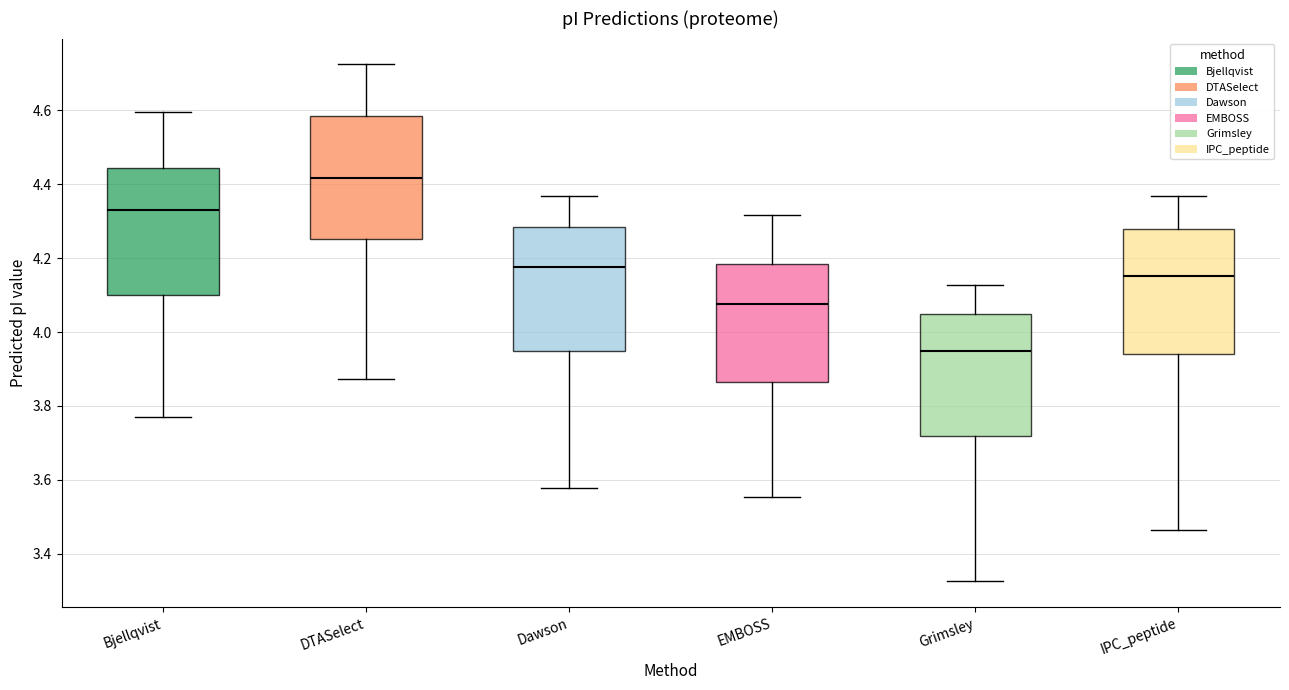

Which box has the lowest median line?

Grimsley